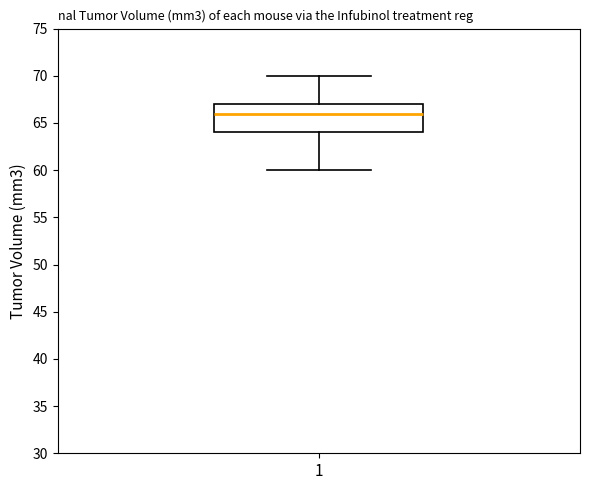

Transcribe this box plot: give where the median line is, the range the box spans, and where the two whiskers end, as read against the y-axis. The values are not printed on the chart, so give them approximately, as read against the axis.

median 66, box 64 to 67, whiskers 60 to 70